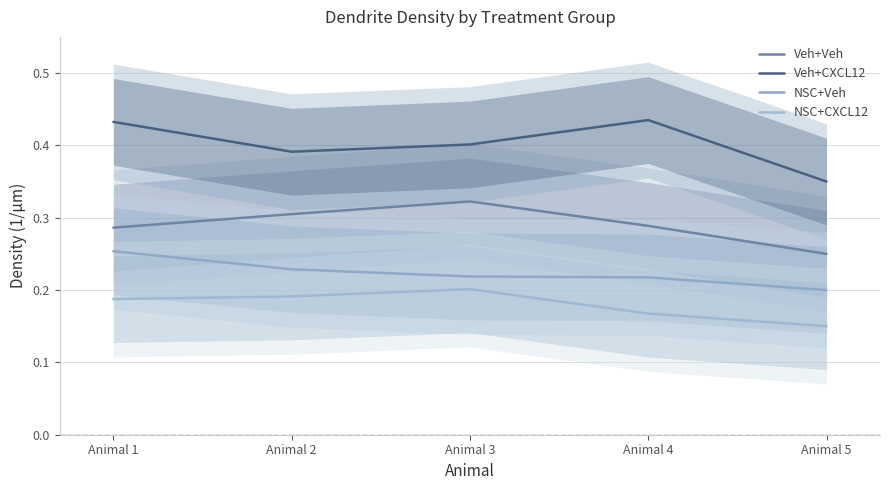

At Animal 5, list the series in order from largest to smallest.

Veh+CXCL12, Veh+Veh, NSC+Veh, NSC+CXCL12